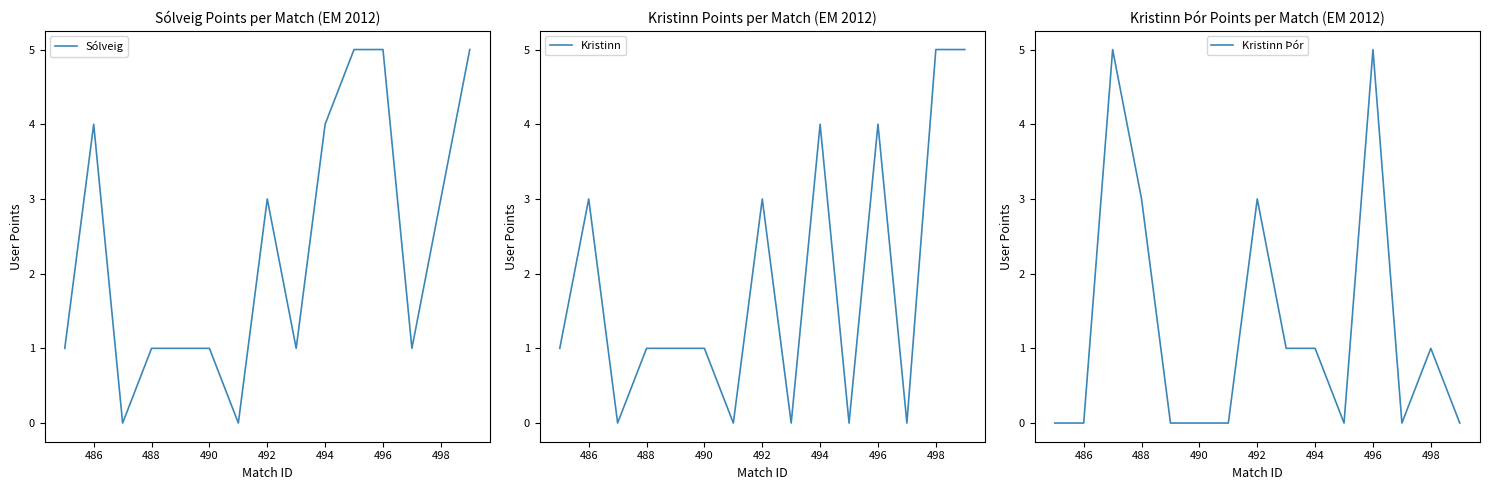

What is the maximum value shown in the chart?

5